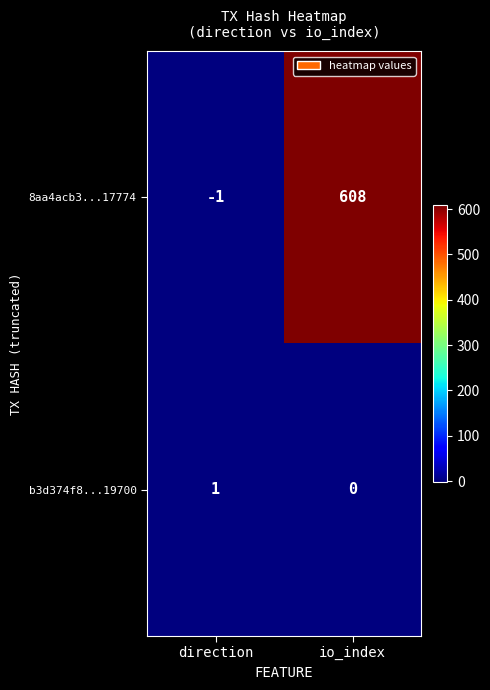

What is the greatest value displayed?

608